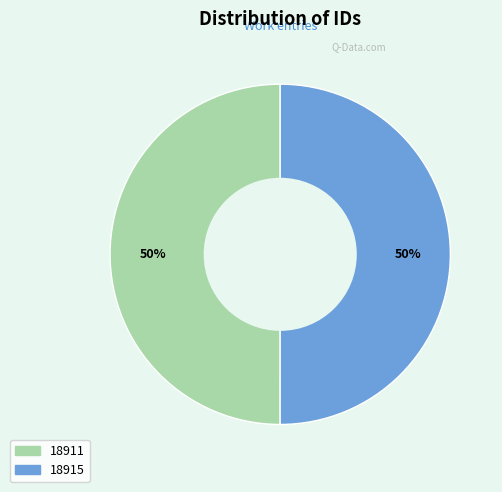

True or false: 18911 accounts for 50% of the total.

True